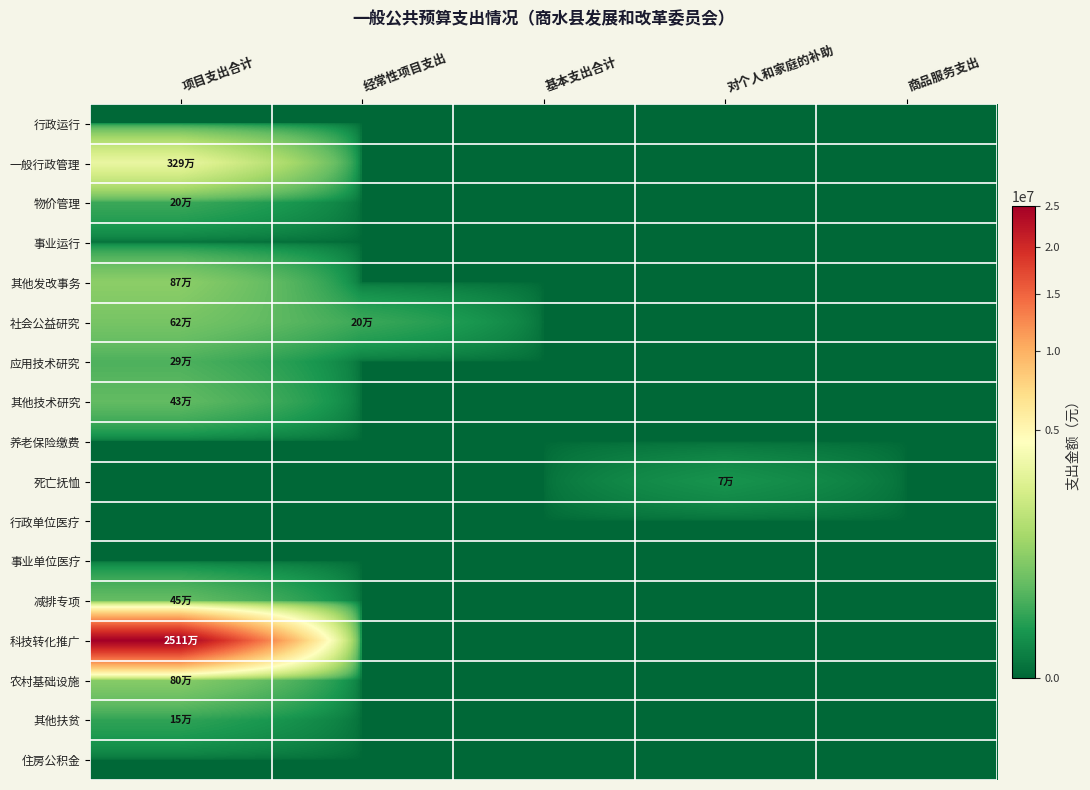

Reading left to right, what are all the values shown in this chart?

行政运行: 项目支出合计=0	经常性项目支出=0	基本支出合计=0	对个人和家庭的补助=0	商品服务支出=0
一般行政管理: 项目支出合计=3285200	经常性项目支出=0	基本支出合计=0	对个人和家庭的补助=0	商品服务支出=0
物价管理: 项目支出合计=200000	经常性项目支出=0	基本支出合计=0	对个人和家庭的补助=0	商品服务支出=0
事业运行: 项目支出合计=0	经常性项目支出=0	基本支出合计=0	对个人和家庭的补助=0	商品服务支出=0
其他发改事务: 项目支出合计=870000	经常性项目支出=0	基本支出合计=0	对个人和家庭的补助=0	商品服务支出=0
社会公益研究: 项目支出合计=620000	经常性项目支出=200000	基本支出合计=0	对个人和家庭的补助=0	商品服务支出=0
应用技术研究: 项目支出合计=290000	经常性项目支出=0	基本支出合计=0	对个人和家庭的补助=0	商品服务支出=0
其他技术研究: 项目支出合计=430000	经常性项目支出=0	基本支出合计=0	对个人和家庭的补助=0	商品服务支出=0
养老保险缴费: 项目支出合计=0	经常性项目支出=0	基本支出合计=0	对个人和家庭的补助=0	商品服务支出=0
死亡抚恤: 项目支出合计=0	经常性项目支出=0	基本支出合计=0	对个人和家庭的补助=65664	商品服务支出=0
行政单位医疗: 项目支出合计=0	经常性项目支出=0	基本支出合计=0	对个人和家庭的补助=0	商品服务支出=0
事业单位医疗: 项目支出合计=0	经常性项目支出=0	基本支出合计=0	对个人和家庭的补助=0	商品服务支出=0
减排专项: 项目支出合计=454000	经常性项目支出=0	基本支出合计=0	对个人和家庭的补助=0	商品服务支出=0
科技转化推广: 项目支出合计=25106750	经常性项目支出=0	基本支出合计=0	对个人和家庭的补助=0	商品服务支出=0
农村基础设施: 项目支出合计=800000	经常性项目支出=0	基本支出合计=0	对个人和家庭的补助=0	商品服务支出=0
其他扶贫: 项目支出合计=150445	经常性项目支出=0	基本支出合计=0	对个人和家庭的补助=0	商品服务支出=0
住房公积金: 项目支出合计=0	经常性项目支出=0	基本支出合计=0	对个人和家庭的补助=0	商品服务支出=0